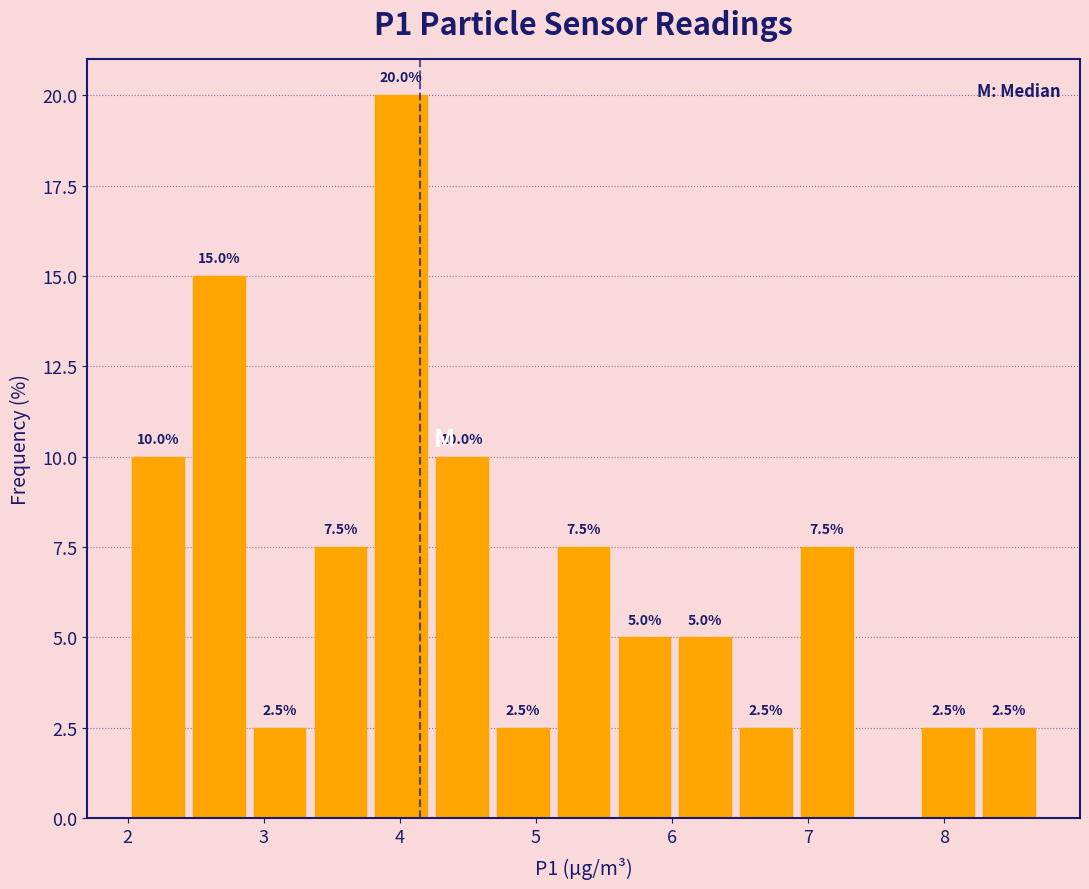

Over which range of the x-axis is the bar tallest?

3.8 to 4.2